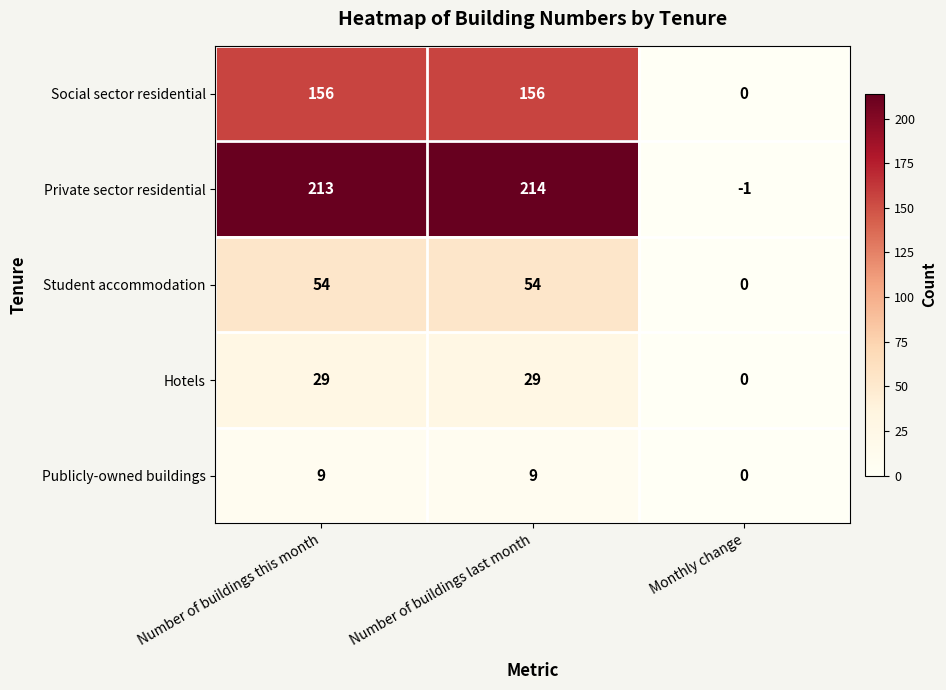

Which series has the widest spread of values?

Private sector residential